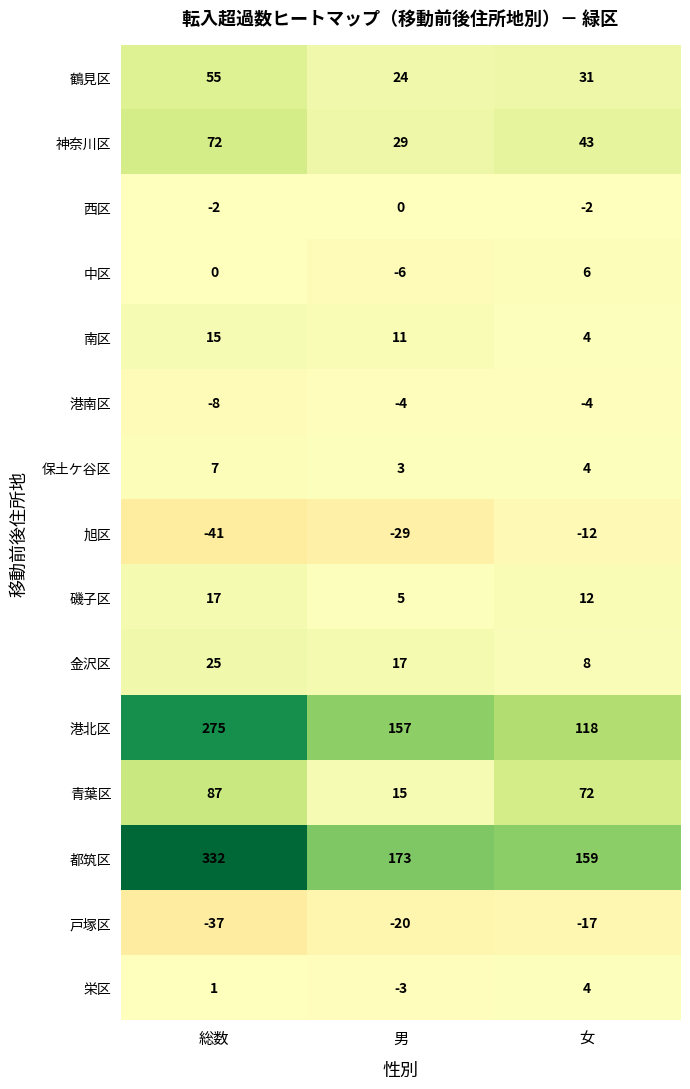

At which category is the sum across all series the highest?

総数